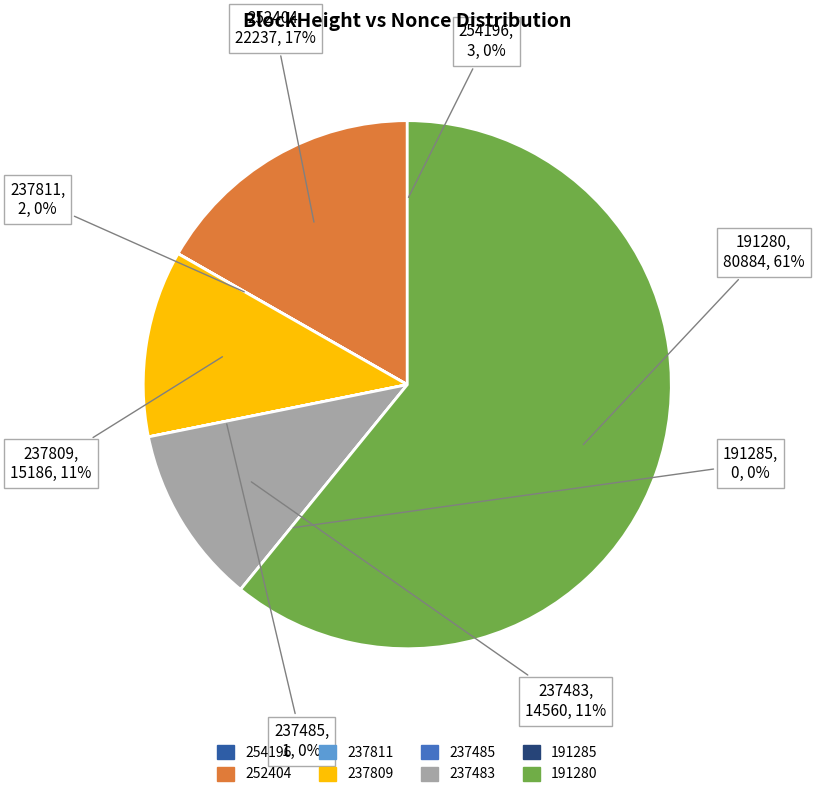

How many segments does this pie chart have?

8